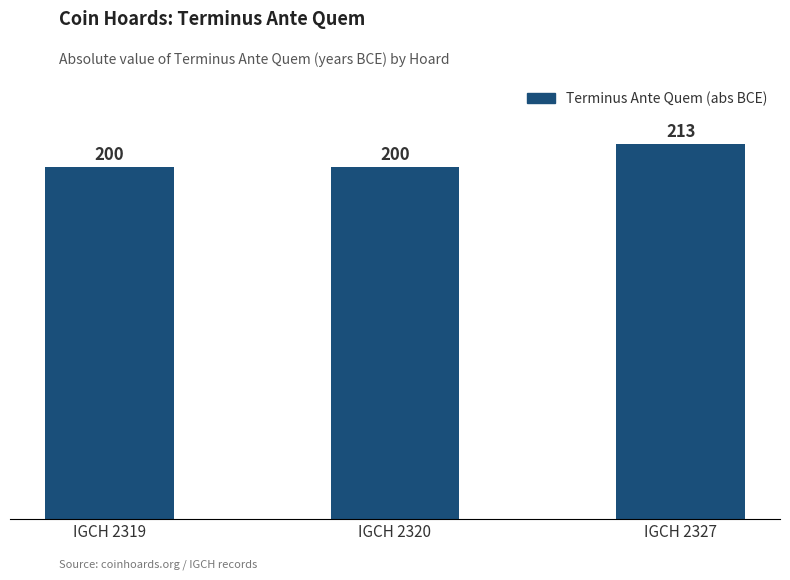

How many bars are there in total?

3